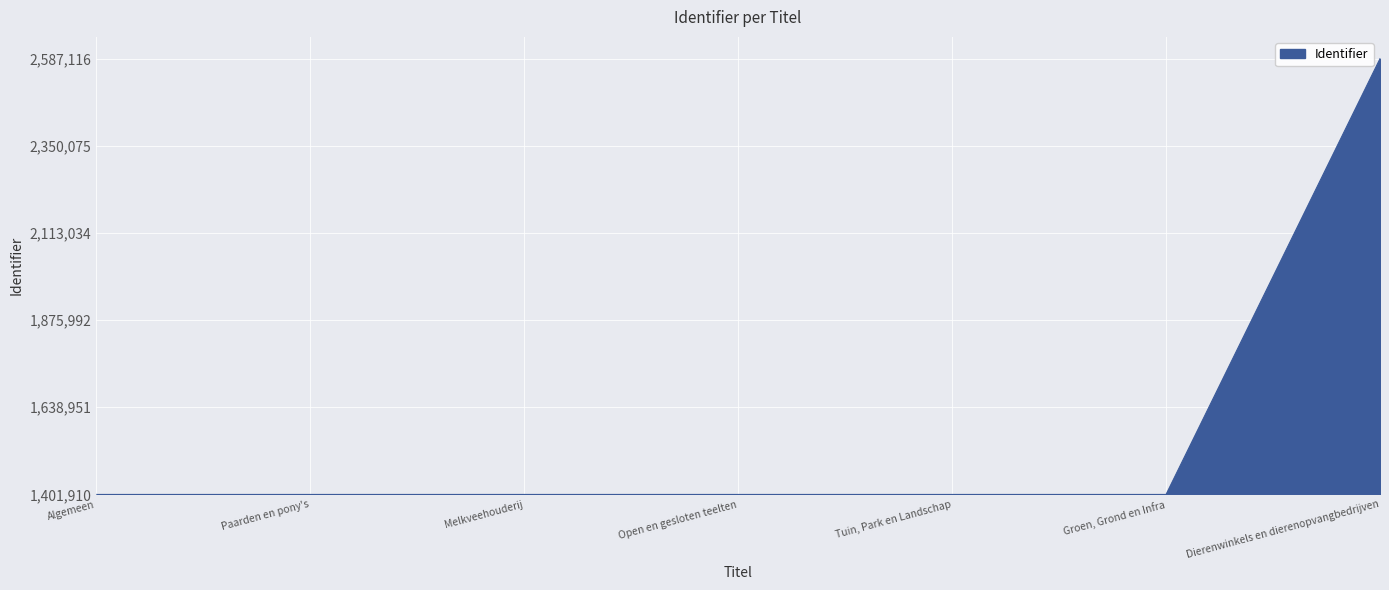

What position from the left is Dierenwinkels en dierenopvangbedrijven?

7